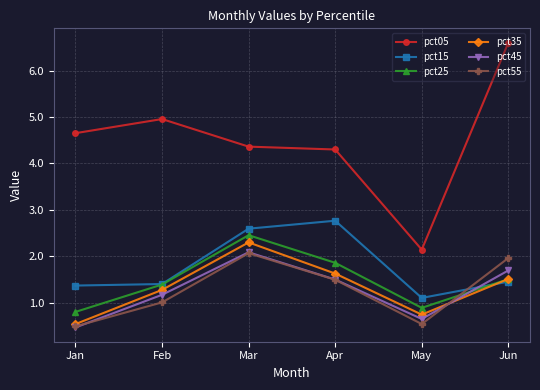

At which category does pct15 reach its first local peak?

Apr